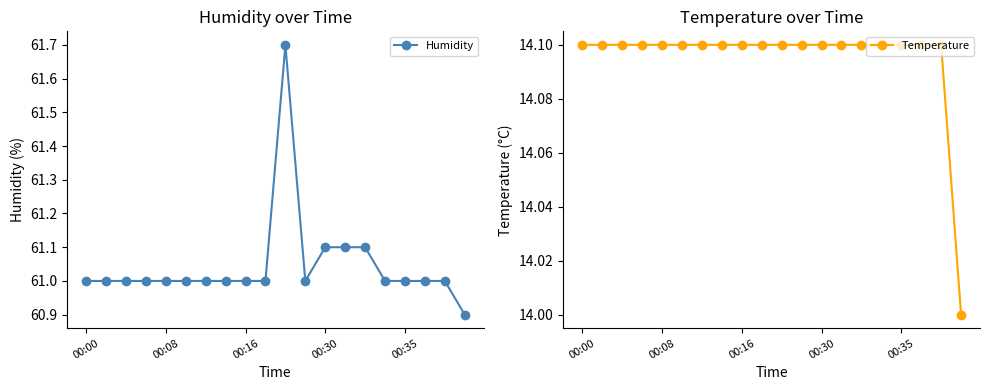

Is it true that Humidity equals 61.0 at 00:16?

True